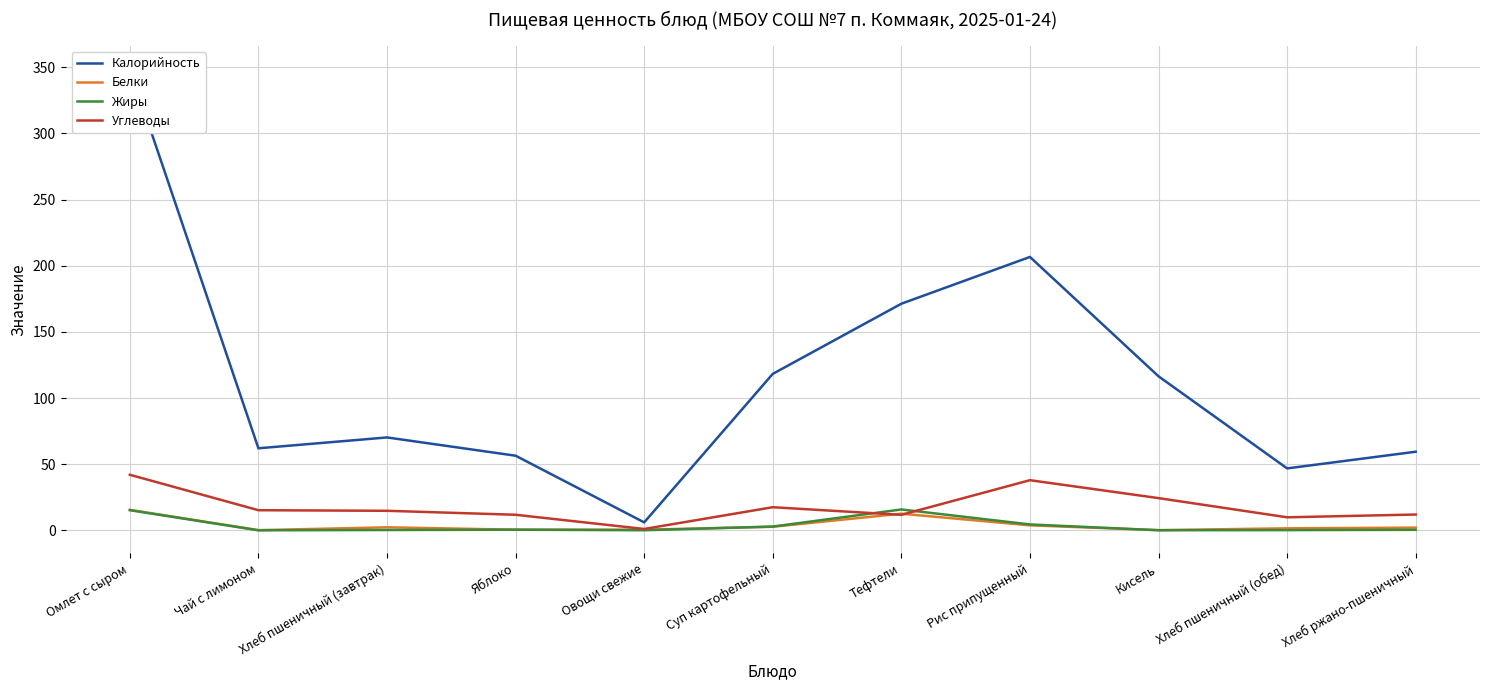

At which category does Углеводы reach its first local valley?

Овощи свежие